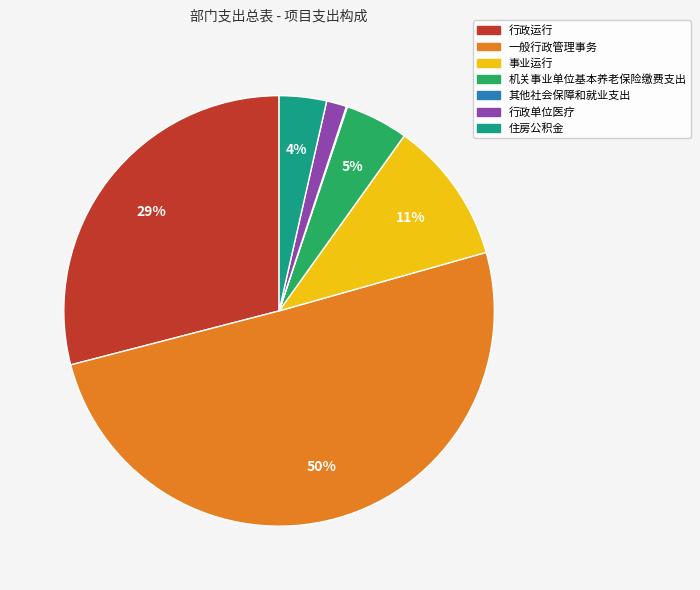

The 行政运行 slice represents 29% of the pie. True or false?

True